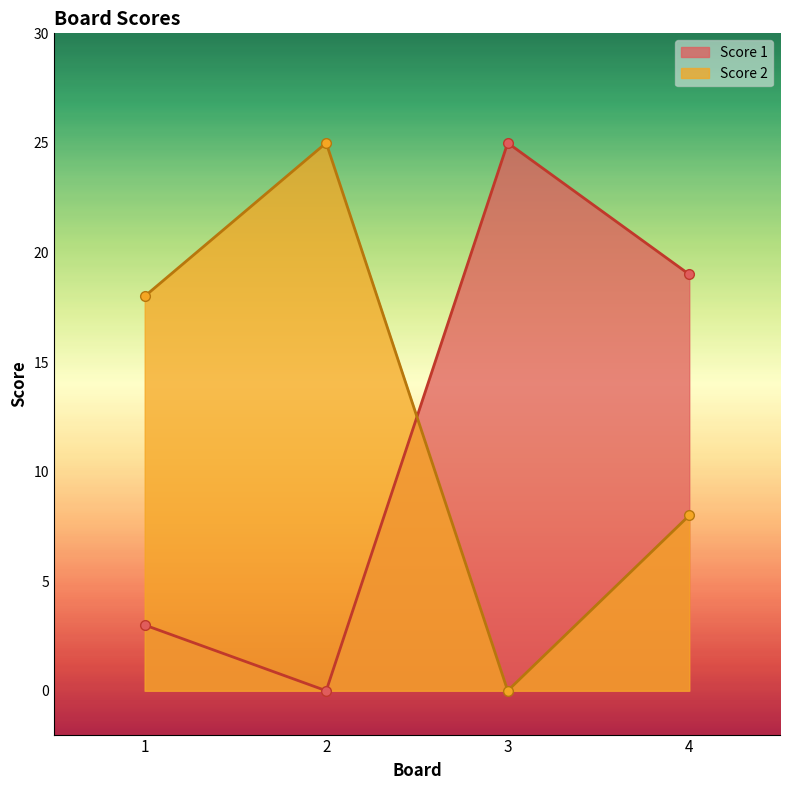

What is the difference between the Score 2 values at 2 and 4?

17